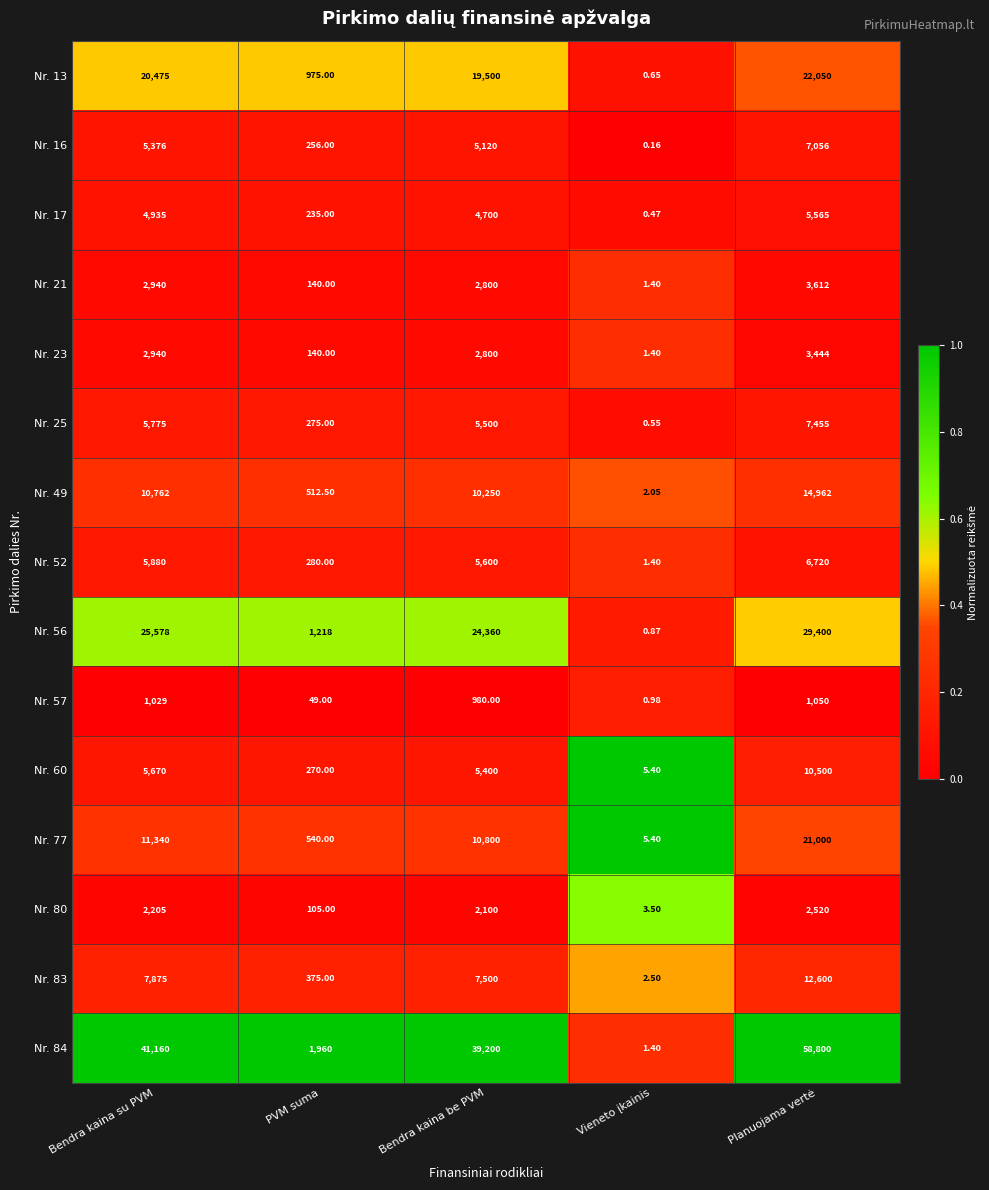

Is the value of Nr. 56 at Bendra kaina be PVM greater than the value of Nr. 80 at Bendra kaina be PVM?

Yes